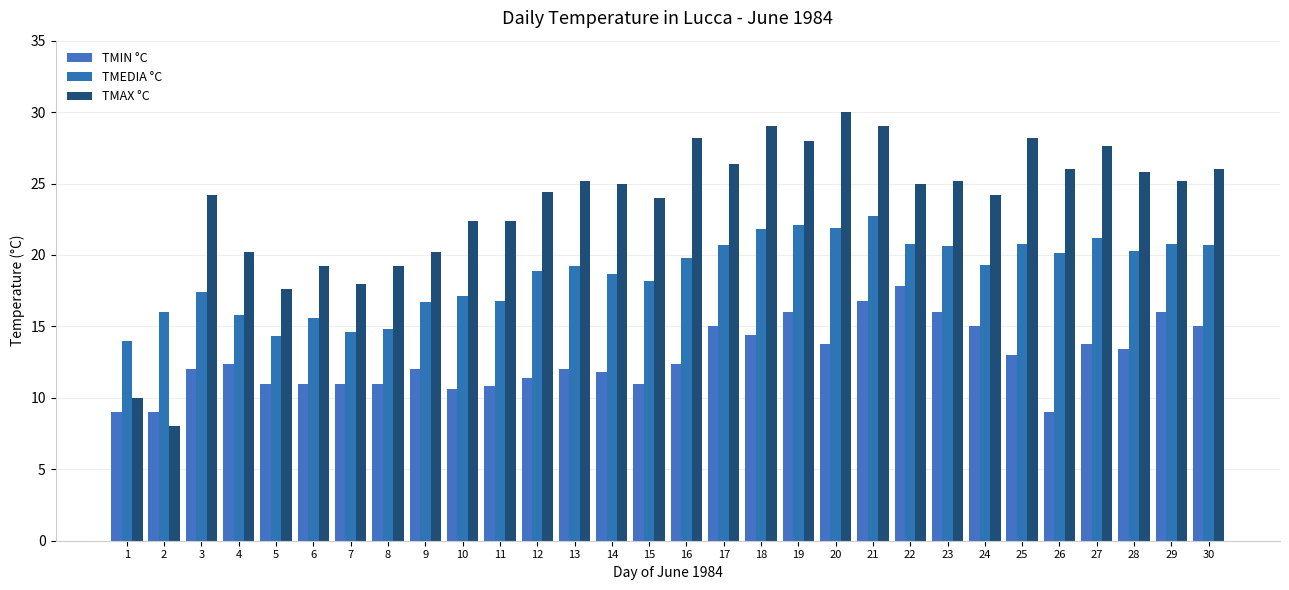

How many bars are there in each group?

3